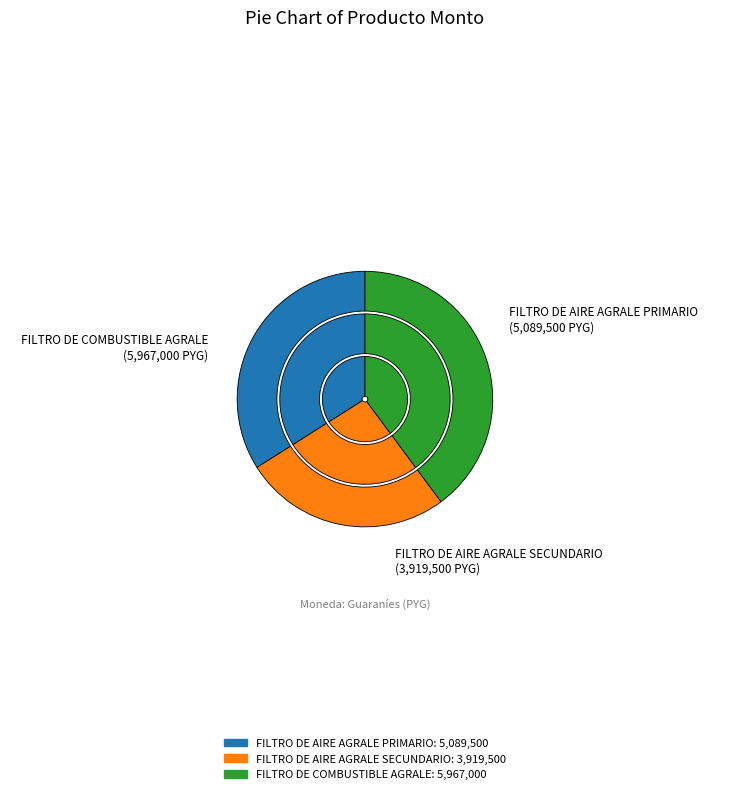

How much of the chart is everything except FILTRO DE COMBUSTIBLE AGRALE?

60.2%